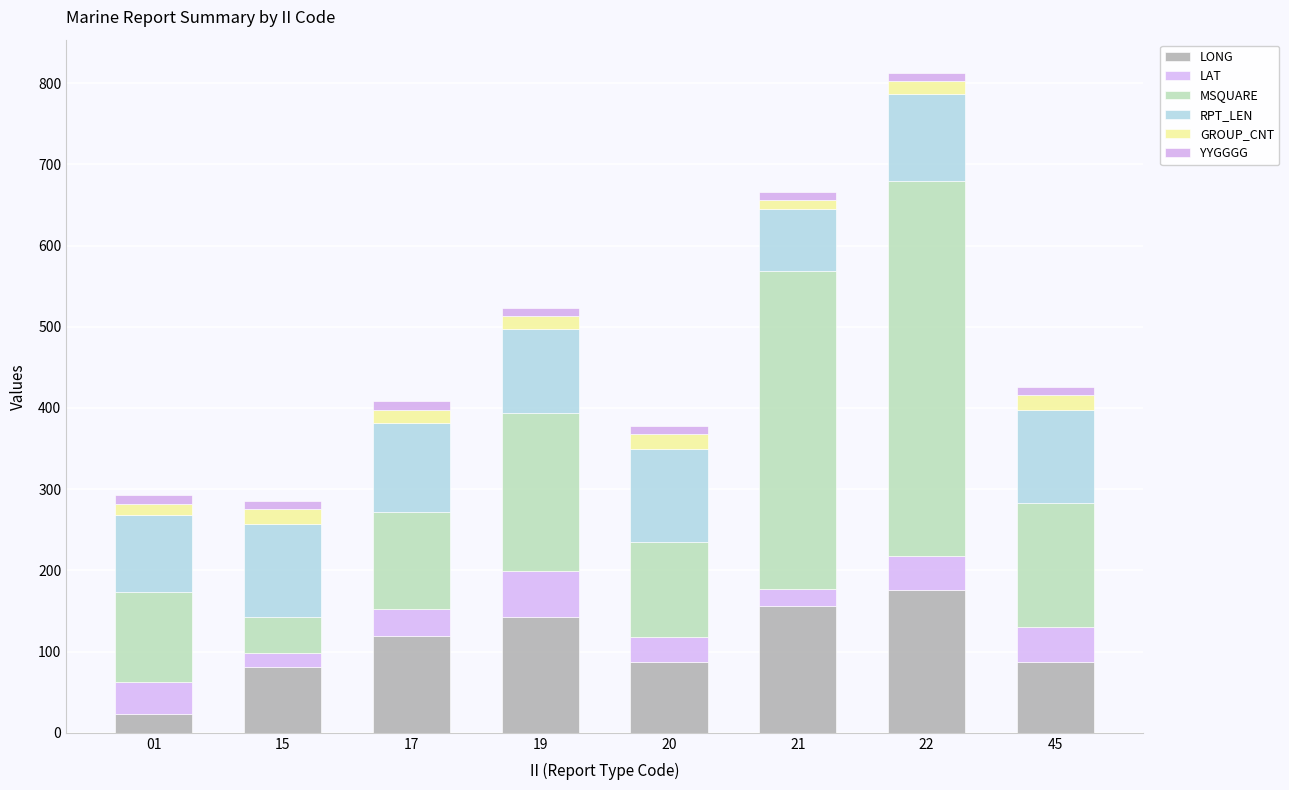

How many distinct data groups are displayed?

6